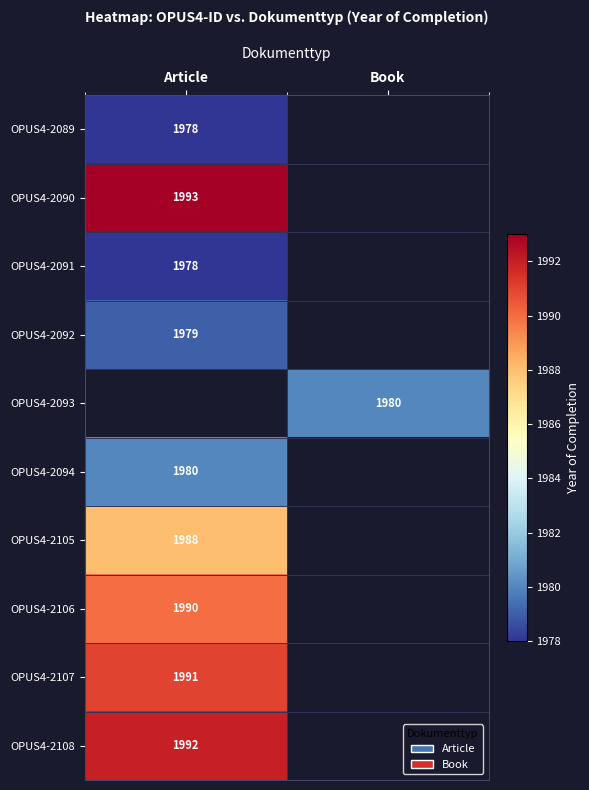

The value of OPUS4-2089 at Article is 3485.2. True or false?

False